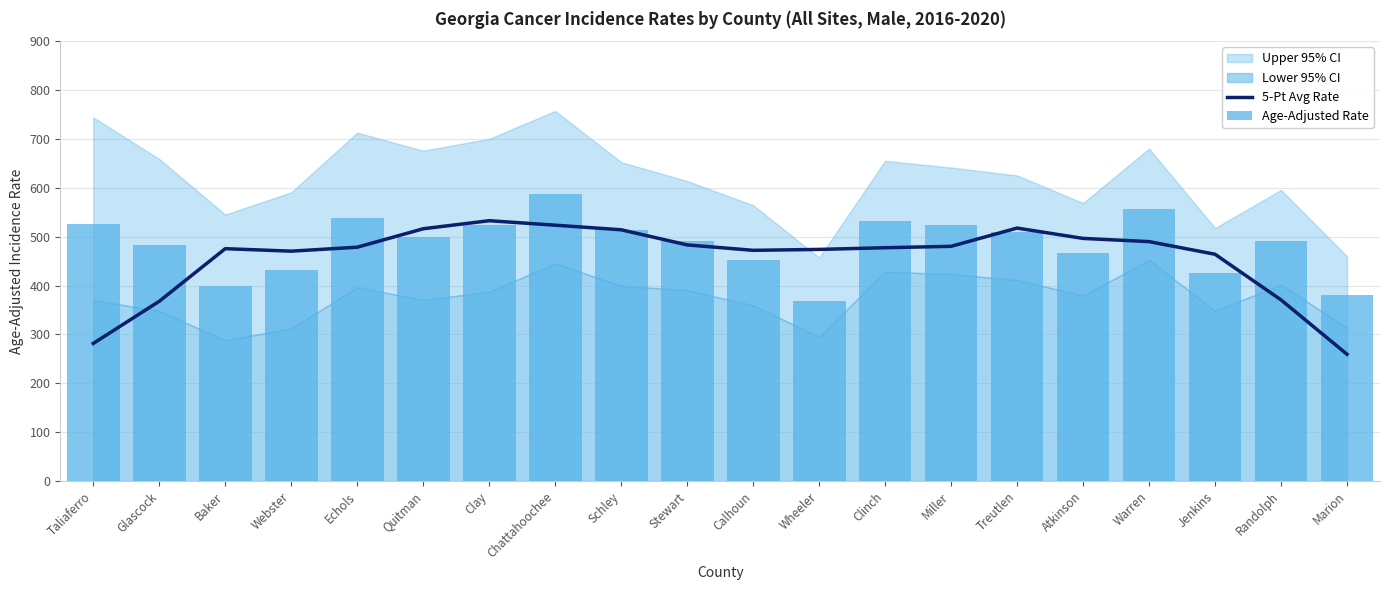

What is the difference between the maximum and minimum values in the 5-Pt Avg Rate series?

273.2